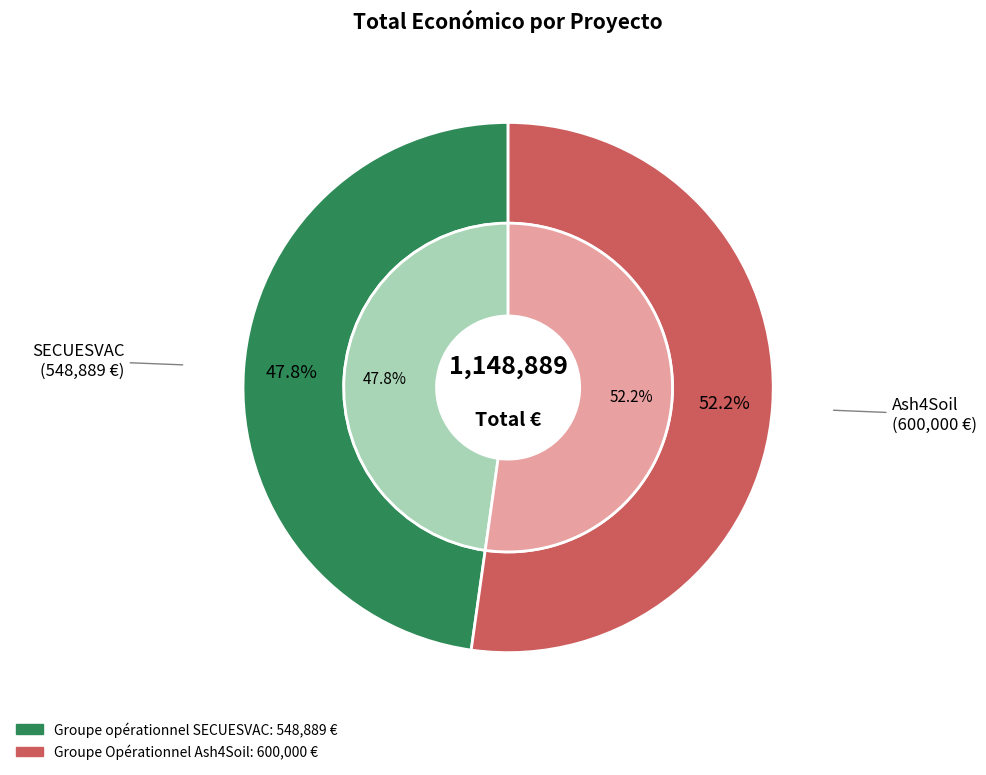

What is the ratio of the value at Groupe Opérationnel Ash4Soil to the value at Groupe opérationnel SECUESVAC?

1.1